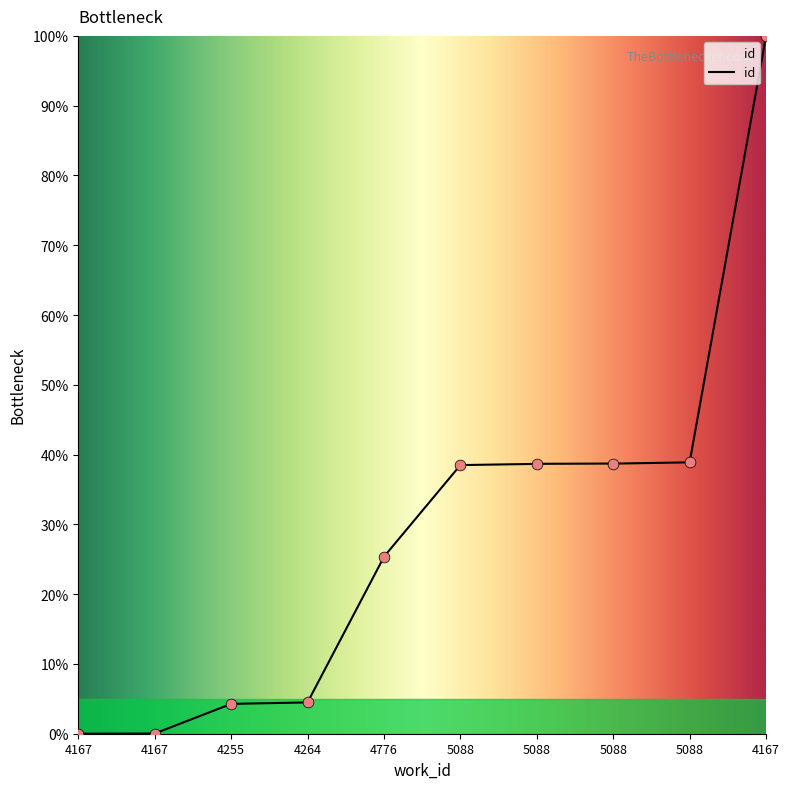

What is the ratio of the value at 4776 to the value at 5088?

0.7